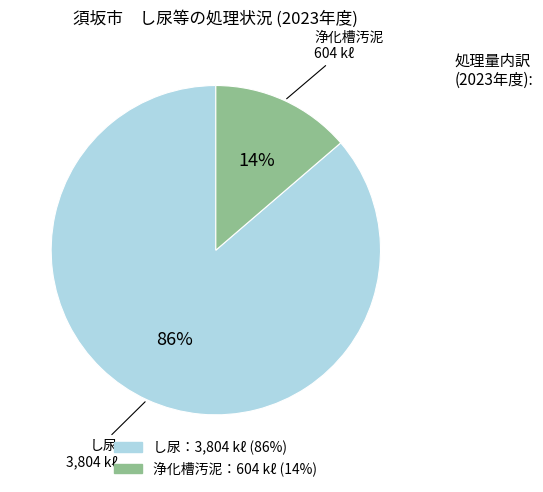

How many segments does this pie chart have?

2